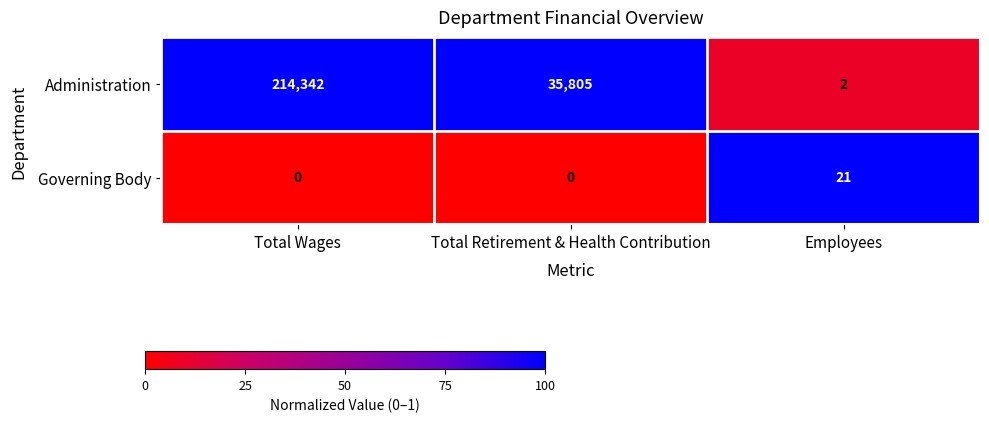

What is the difference between the highest and lowest values at Total Wages?

214342